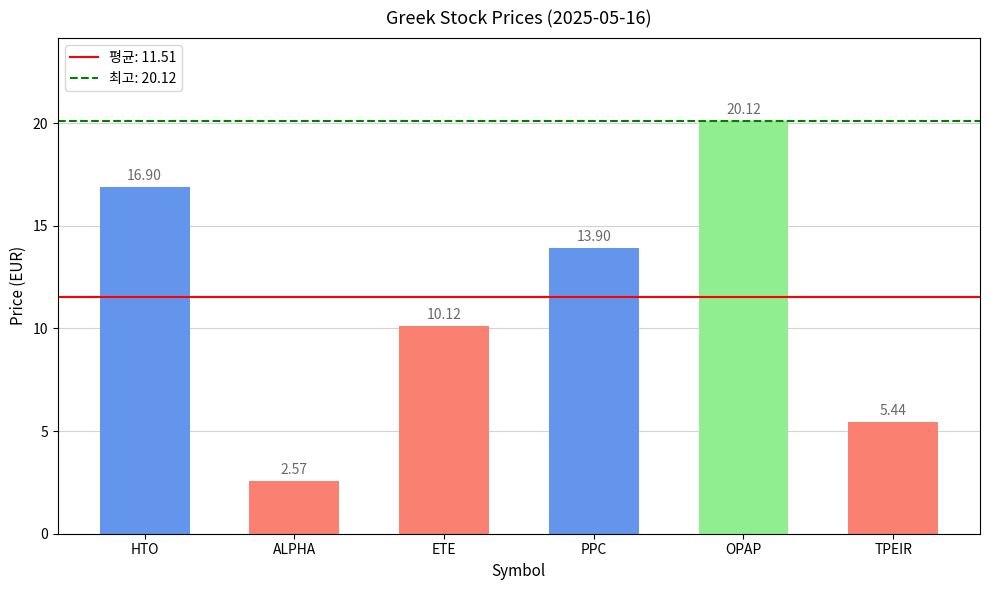

Rank the categories by value from lowest to highest.

ALPHA, TPEIR, ETE, PPC, HTO, OPAP